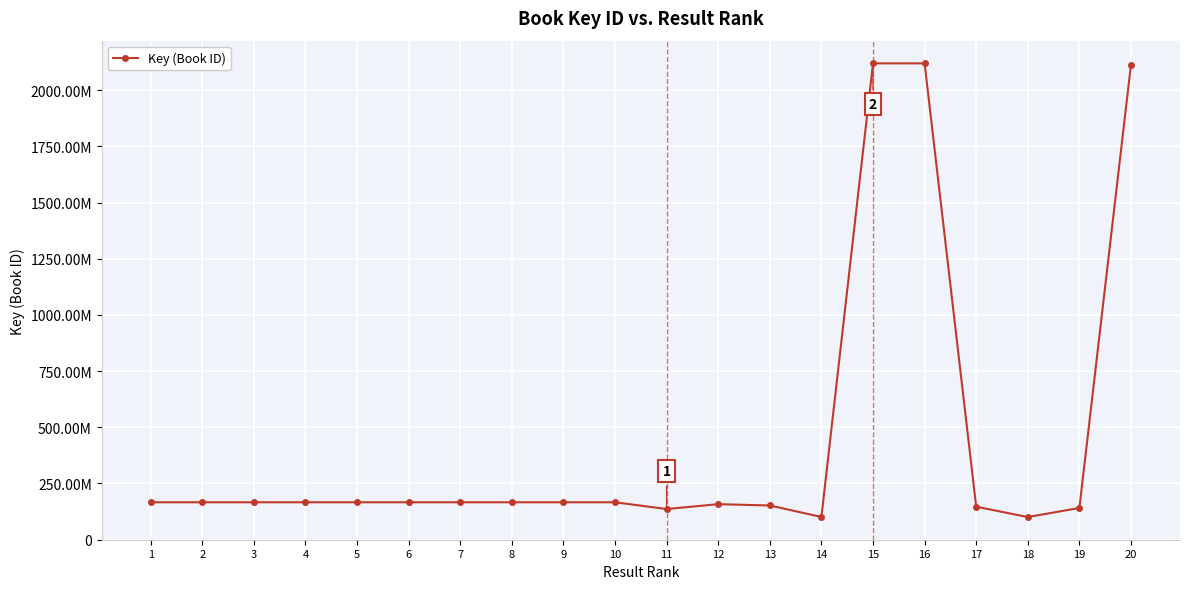

What is the change in value from 12 to 17?

-11253128